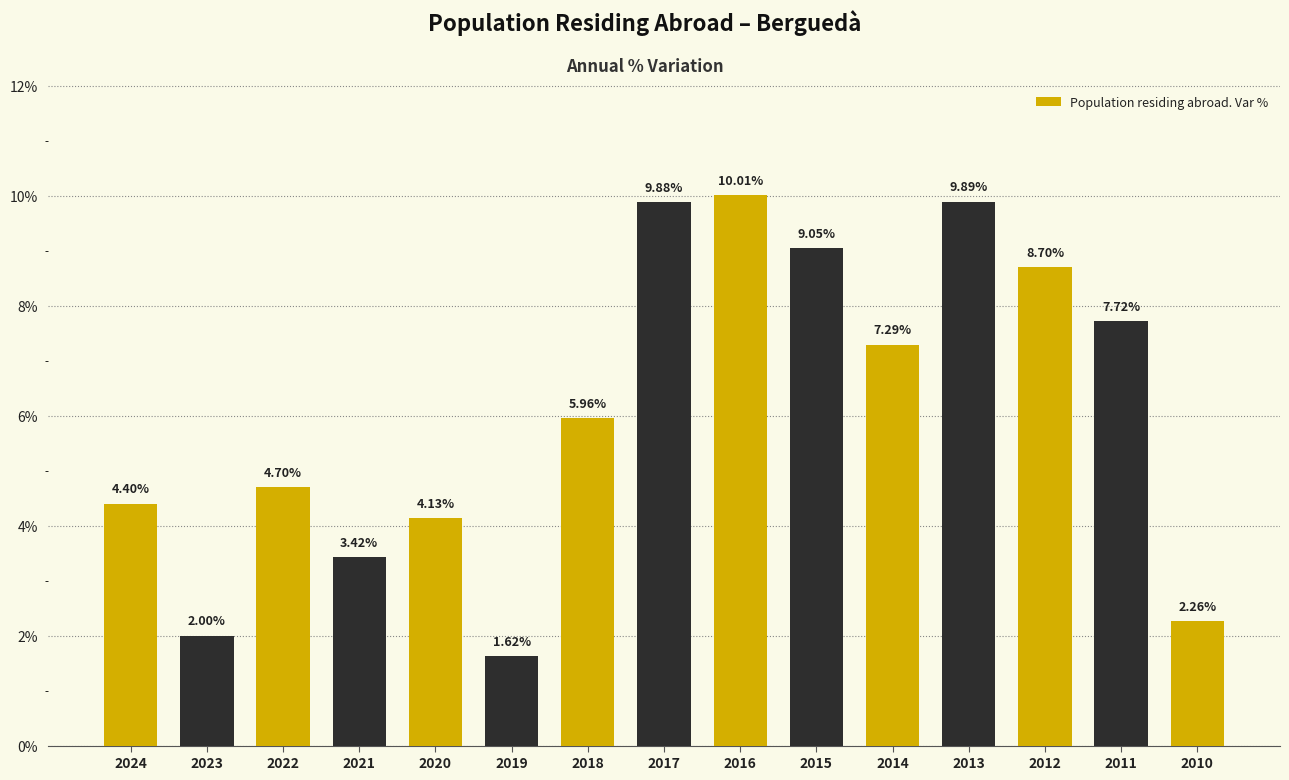

Approximately how many times larger is the value at 2021 compared to 2019?

2.1